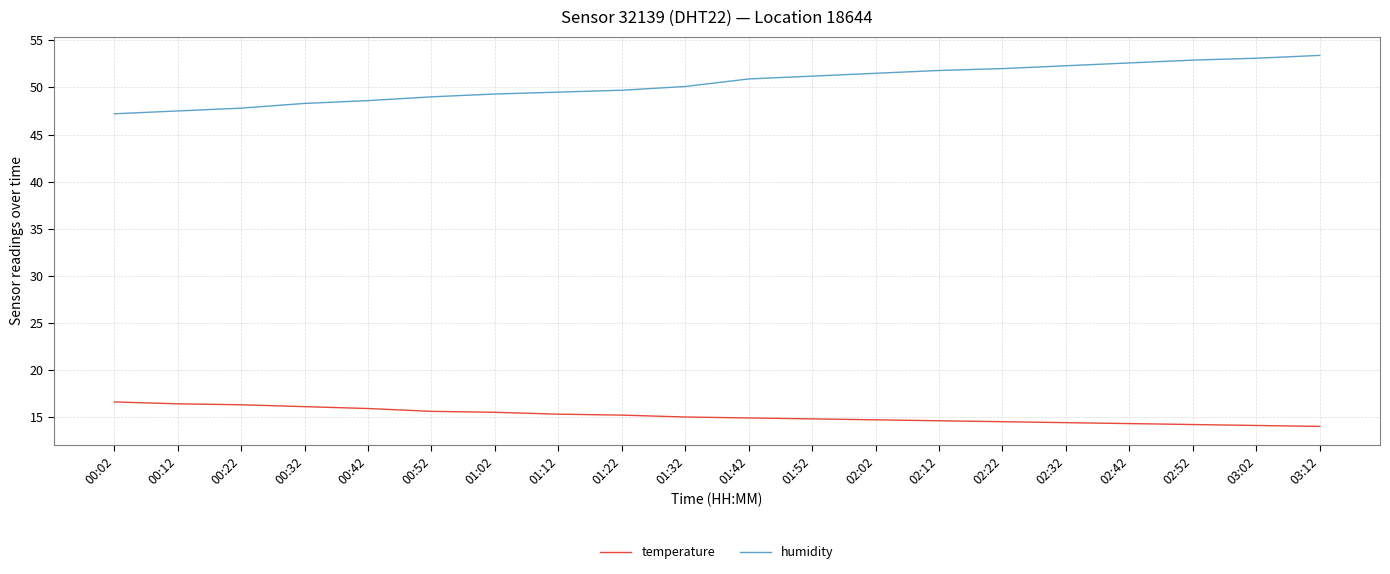

Is the value of humidity at 02:22 greater than the value of temperature at 00:42?

Yes